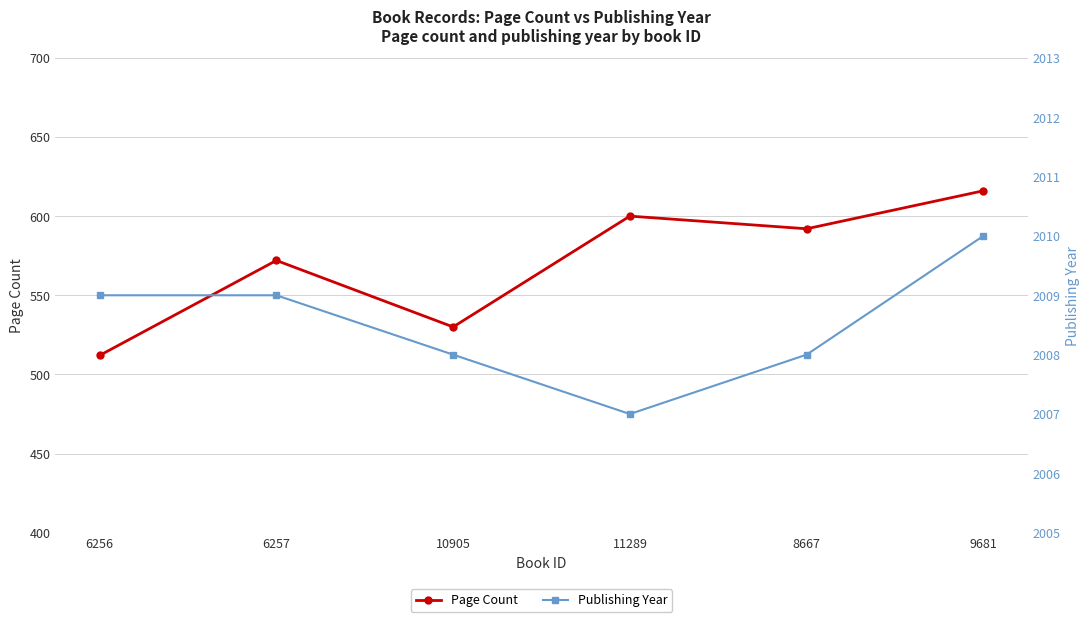

The value of Publishing Year at 9681 is 1037. True or false?

False